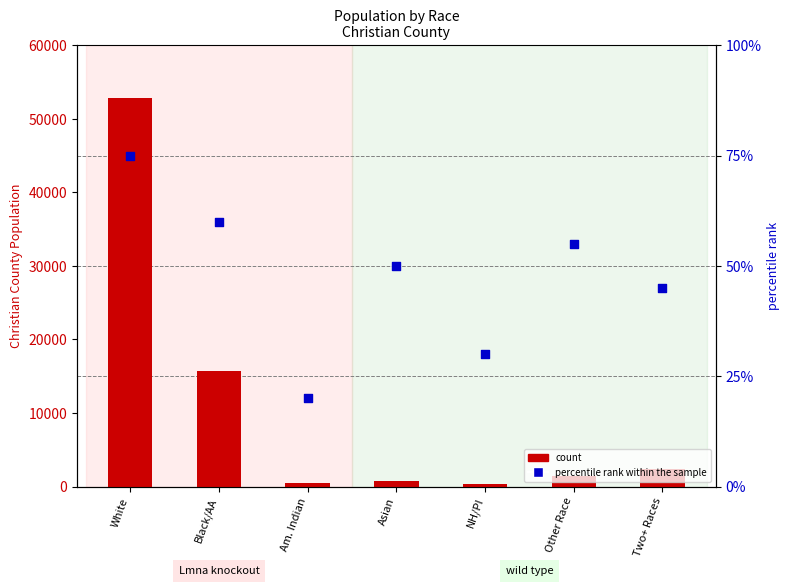

Is the value of percentile rank within the sample at Two+ Races greater than the value of count at NH/PI?

No